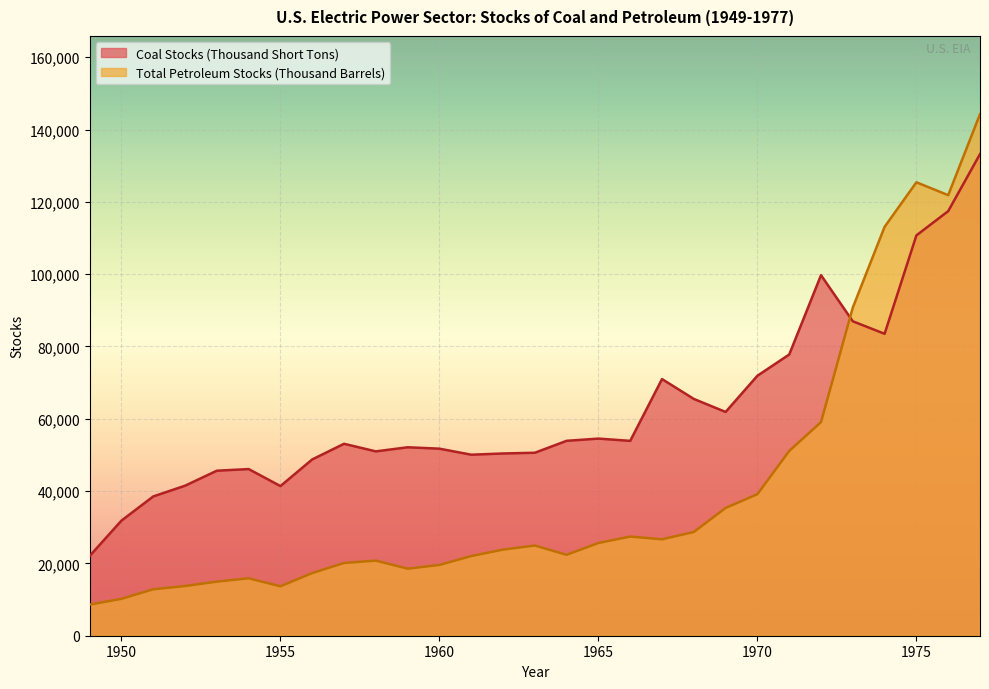

Reading right to left, what are all the values shown in this chart?

Coal Stocks (Thousand Short Tons): 1977=133219.4	1976=117435.9	1975=110724.2	1974=83509.2	1973=86967.2	1972=99721.9	1971=77777.9	1970=71907.7	1969=61893.6	1968=65492.6	1967=70987.3	1966=53893.0	1965=54524.8	1964=53908.3	1963=50608.2	1962=50406.0	1961=50069.1	1960=51735.4	1959=52125.0	1958=50988.5	1957=53086.7	1956=48765.2	1955=41391.0	1954=46095.8	1953=45639.6	1952=41492.0	1951=38523.6	1950=31841.6	1949=22053.8
Total Petroleum Stocks (Thousand Barrels): 1977=144252.3	1976=121856.8	1975=125412.8	1974=113091.2	1973=90776.3	1972=59089.6	1971=51101.4	1970=39151.4	1969=35334.5	1968=28685.3	1967=26668.7	1966=27430.0	1965=25646.6	1964=22383.1	1963=24939.8	1962=23820.6	1961=22036.0	1960=19571.6	1959=18547.5	1958=20775.0	1957=20121.6	1956=17327.8	1955=13670.9	1954=15885.3	1953=14961.3	1952=13746.0	1951=12836.5	1950=10201.4	1949=8604.0